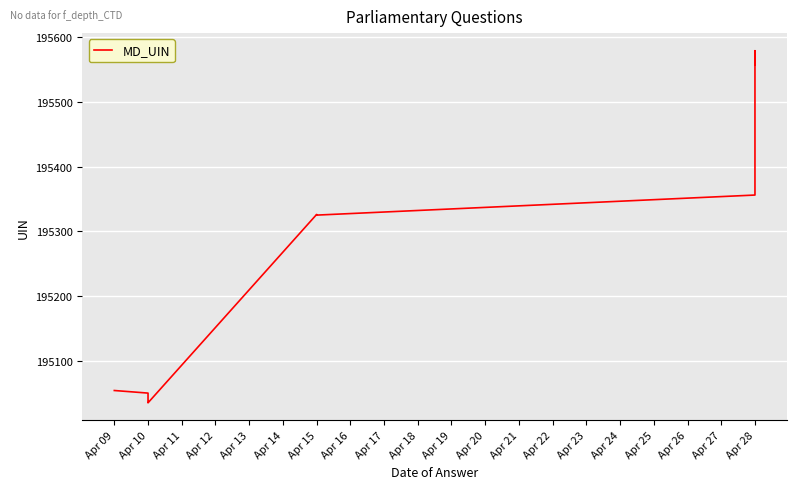

What is the sum of all values?

1952832